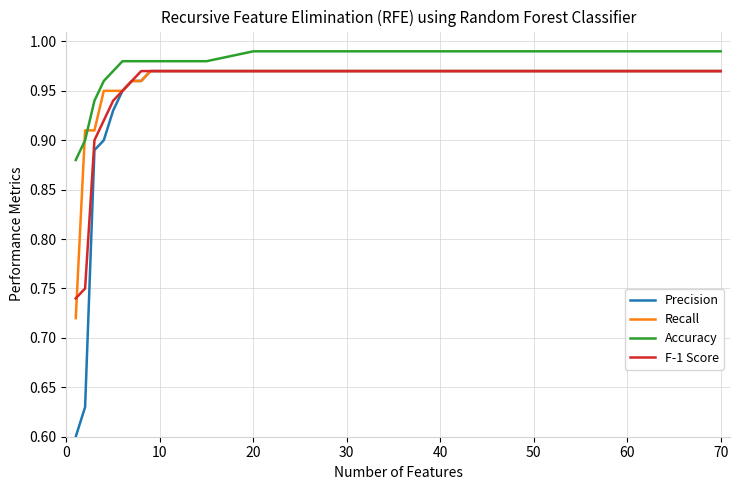

Rank the series by their average value, from highest to lowest.

Accuracy, Recall, F-1 Score, Precision